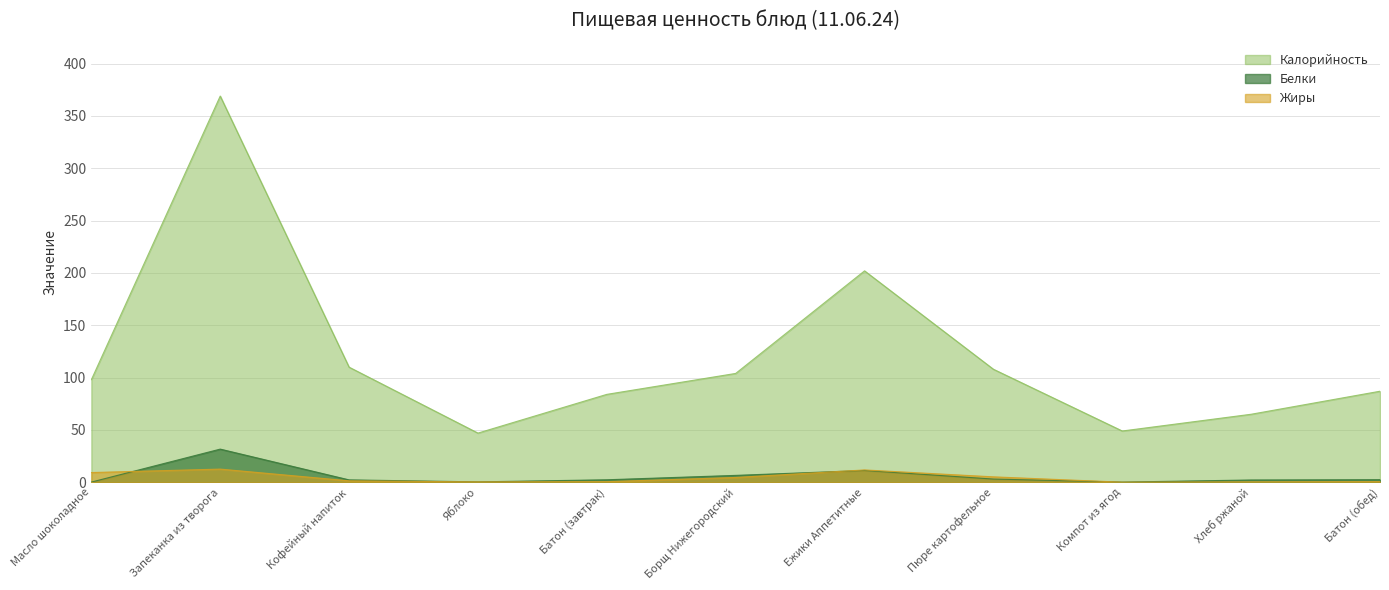

True or false: Жиры has a value of 0.0 at Компот из ягод.

False